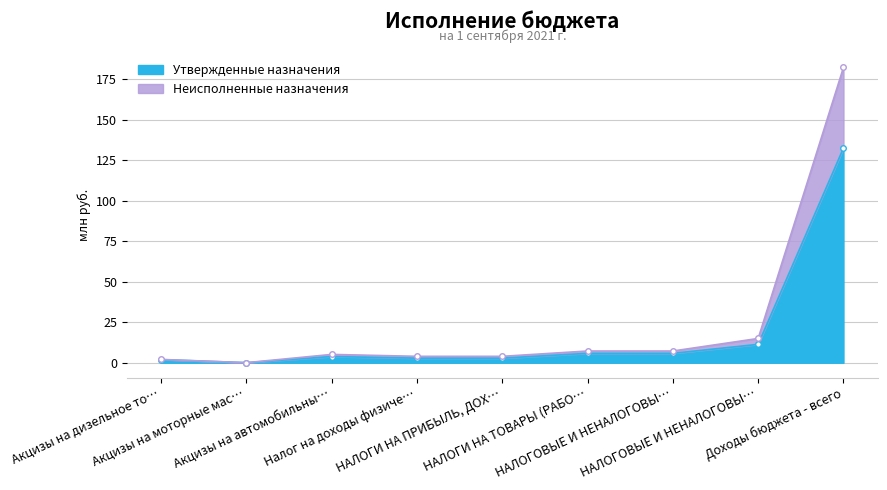

What is the difference between the maximum and minimum values in the Утвержденные бюджетные назначения series?

132.6